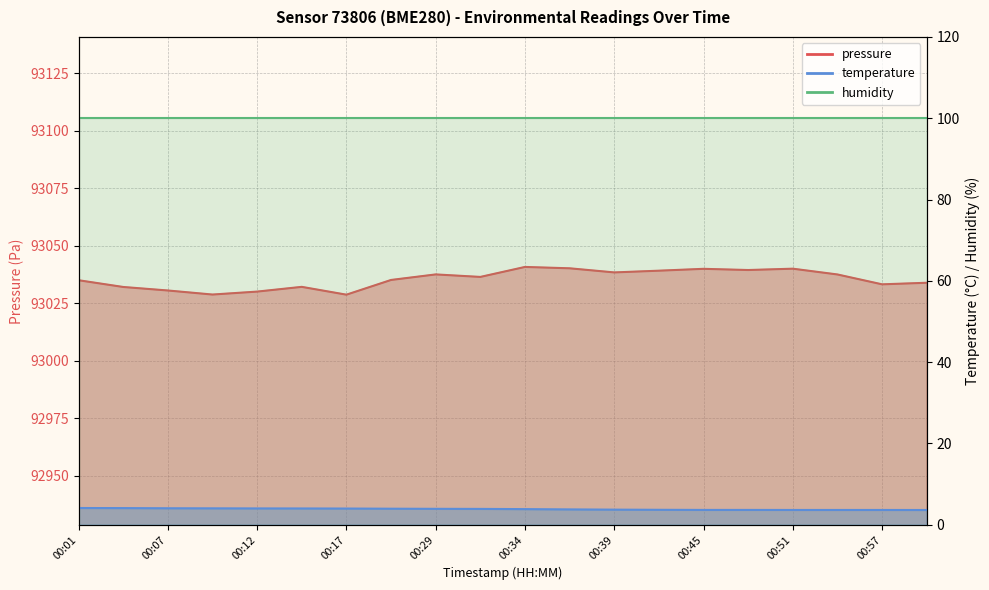

Which series has the largest total across all categories?

pressure